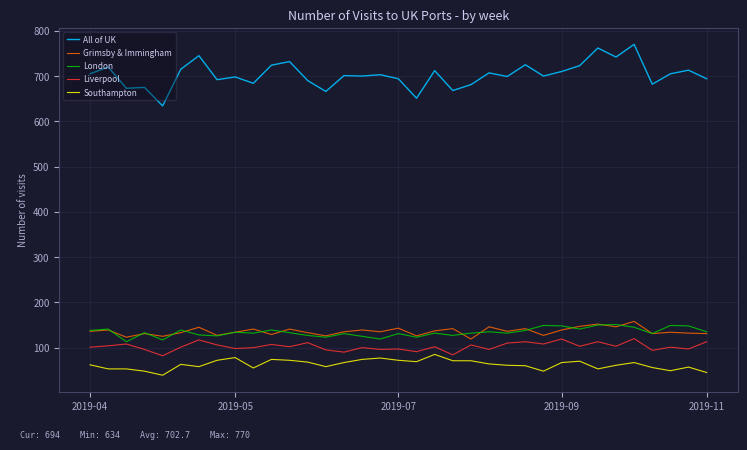

Which series has the largest range (max minus min)?

All of UK